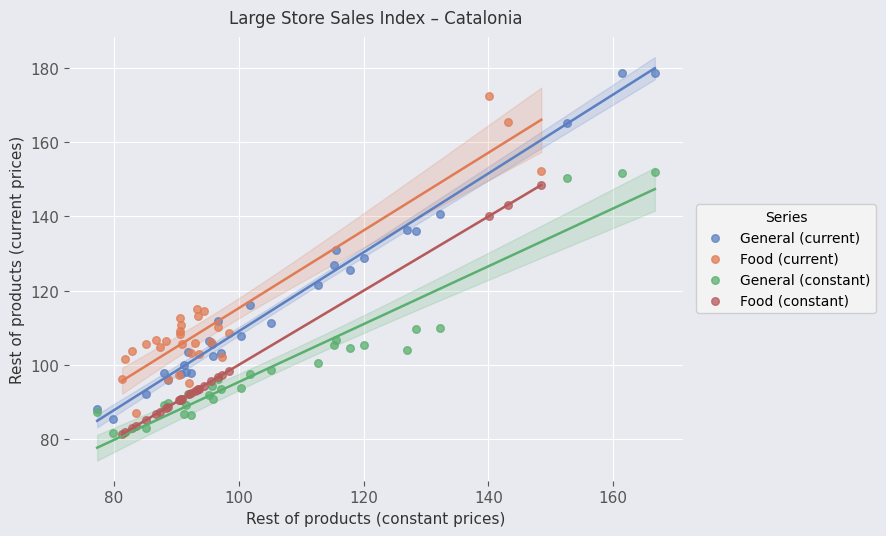

Which series contains the highest Y value?

General (current)